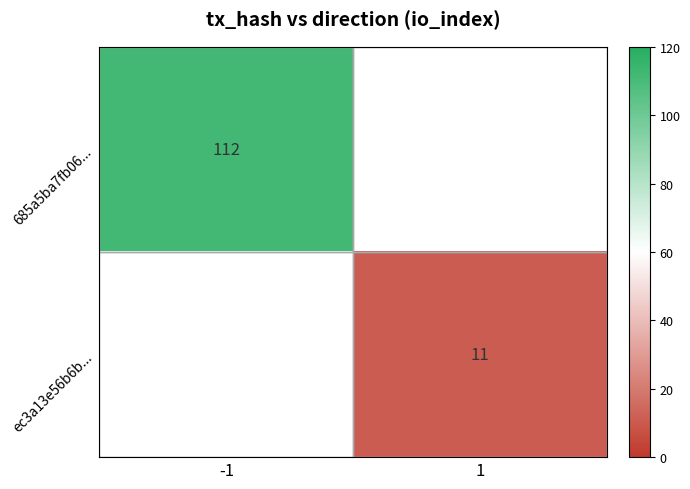

At how many categories does at least one series exceed 93?

1